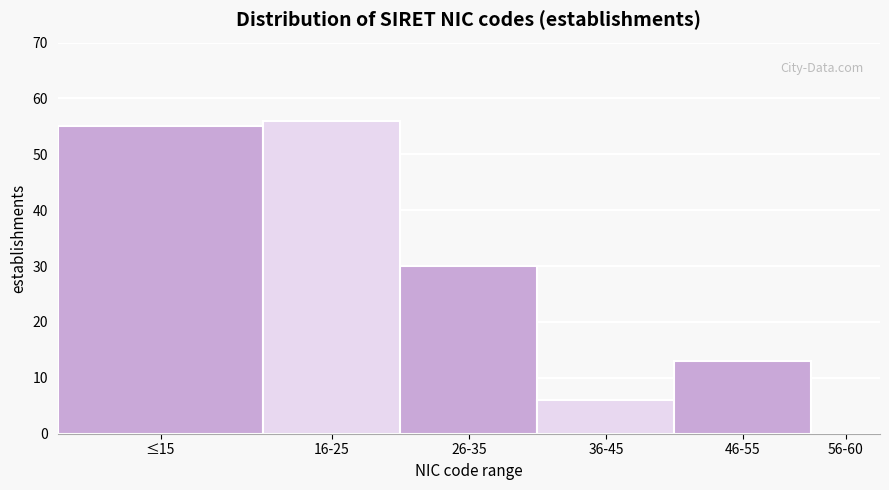

Reading left to right, extract all data points from this chart.

≤15=55	16-25=56	26-35=30	36-45=6	46-55=13	56-60=0